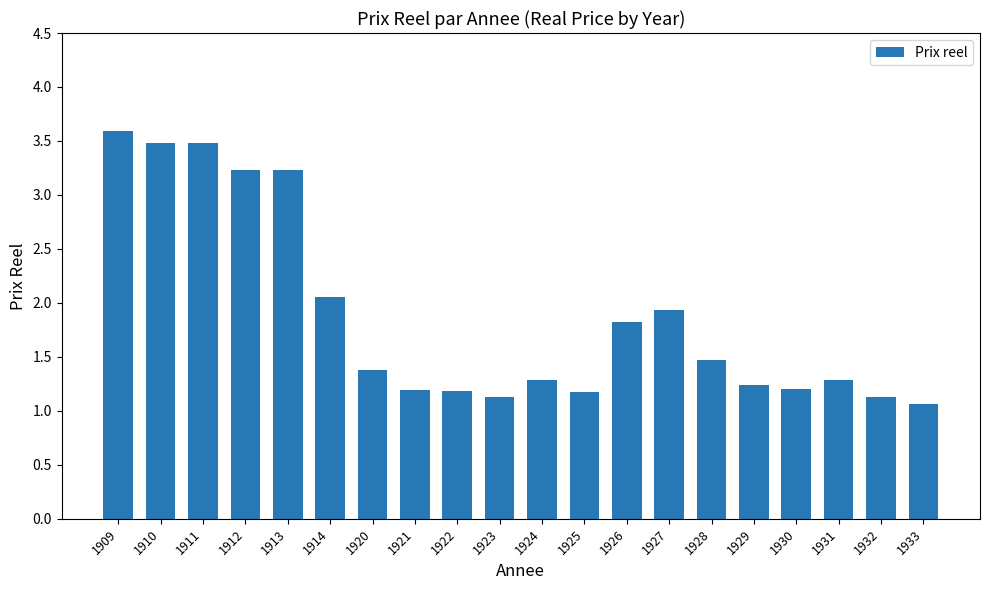

What is the change in value from 1921 to 1932?

-0.1